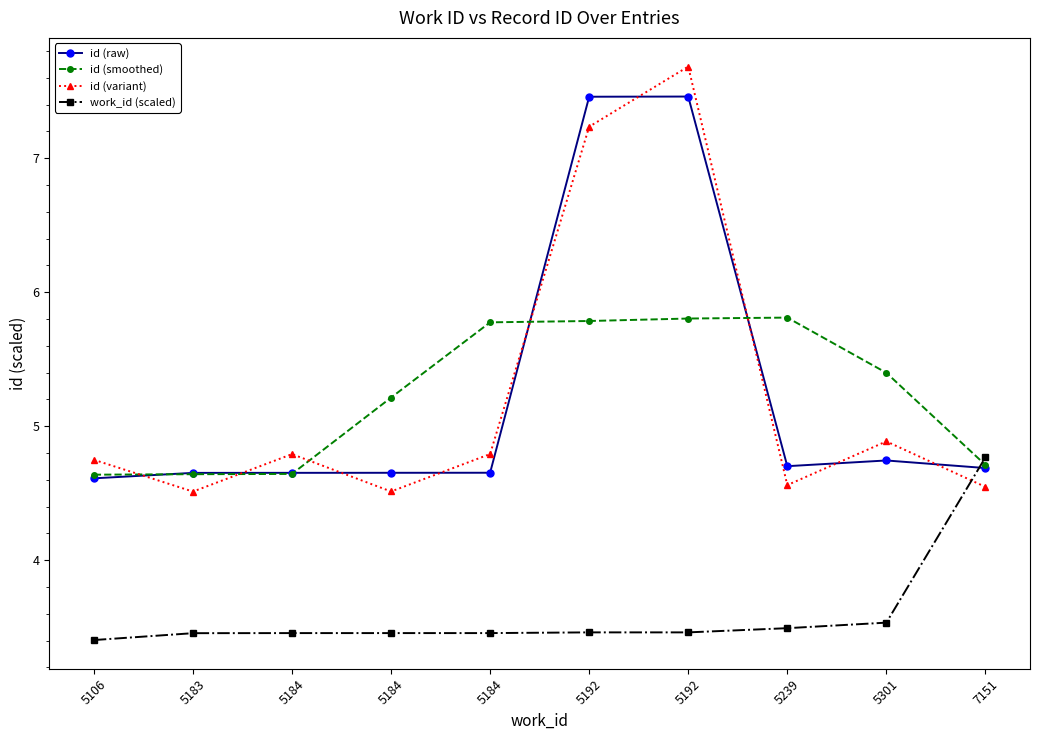

Is it true that id (variant) equals 10.3 at 5192?

False